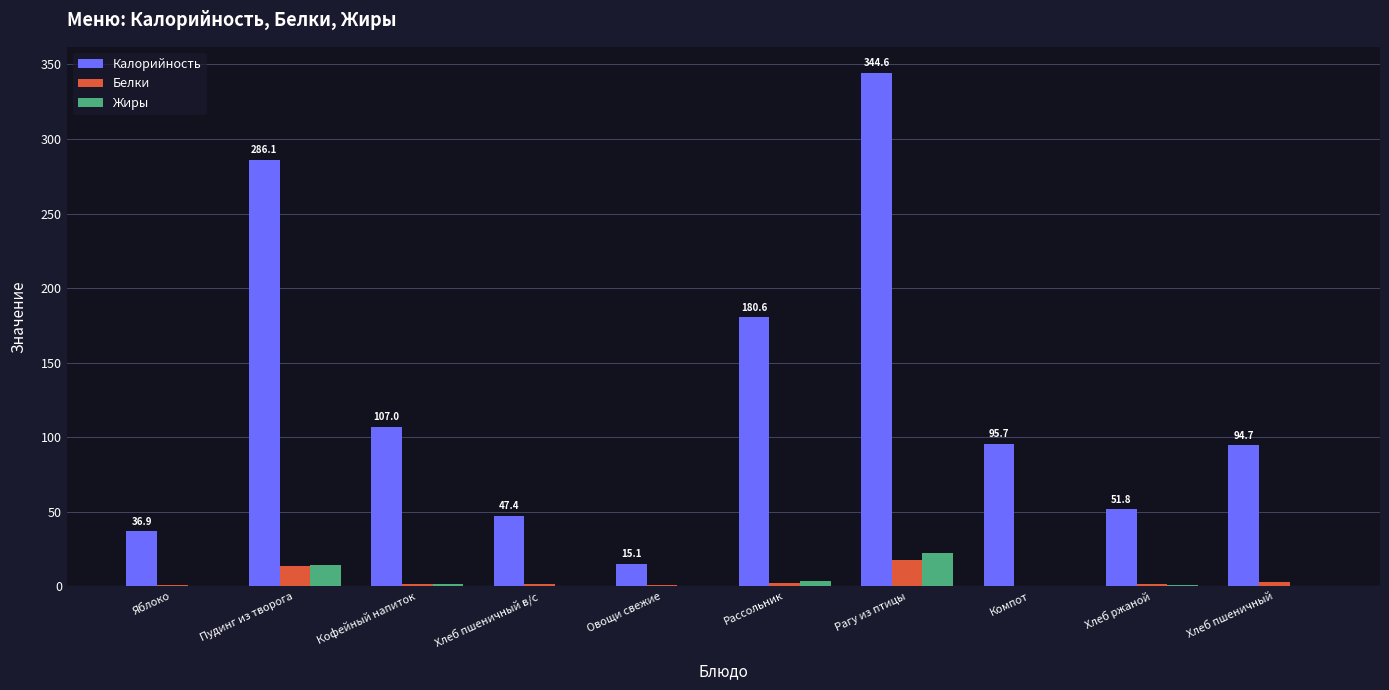

Which series changed the most between Рассольник and Рагу из птицы?

Калорийность